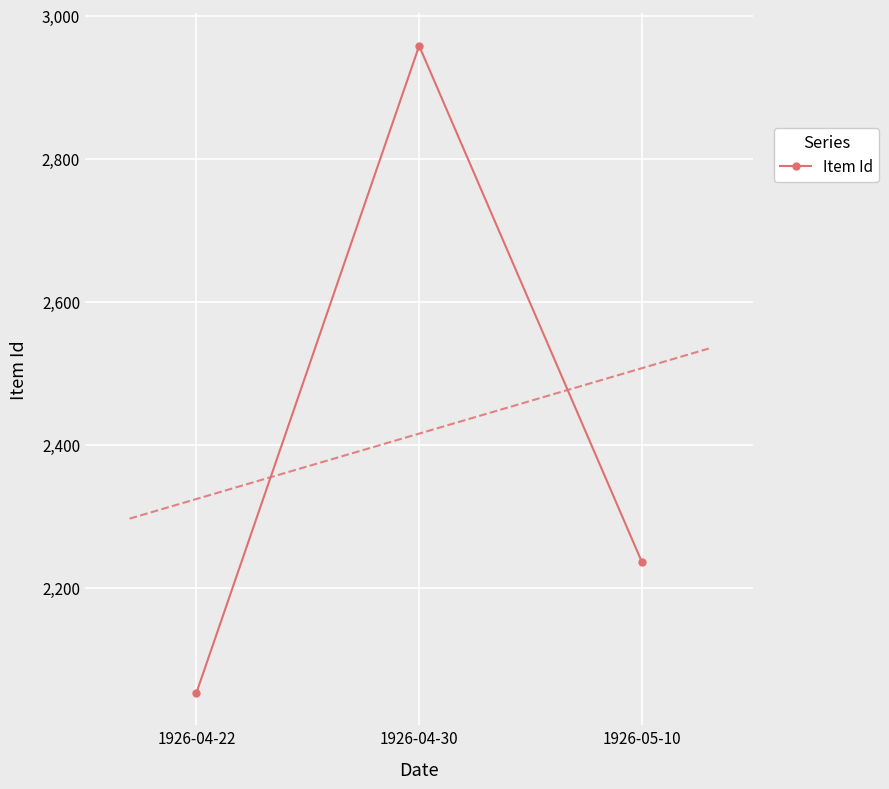

The chart shows a value of 5085 at 1926-04-30. True or false?

False